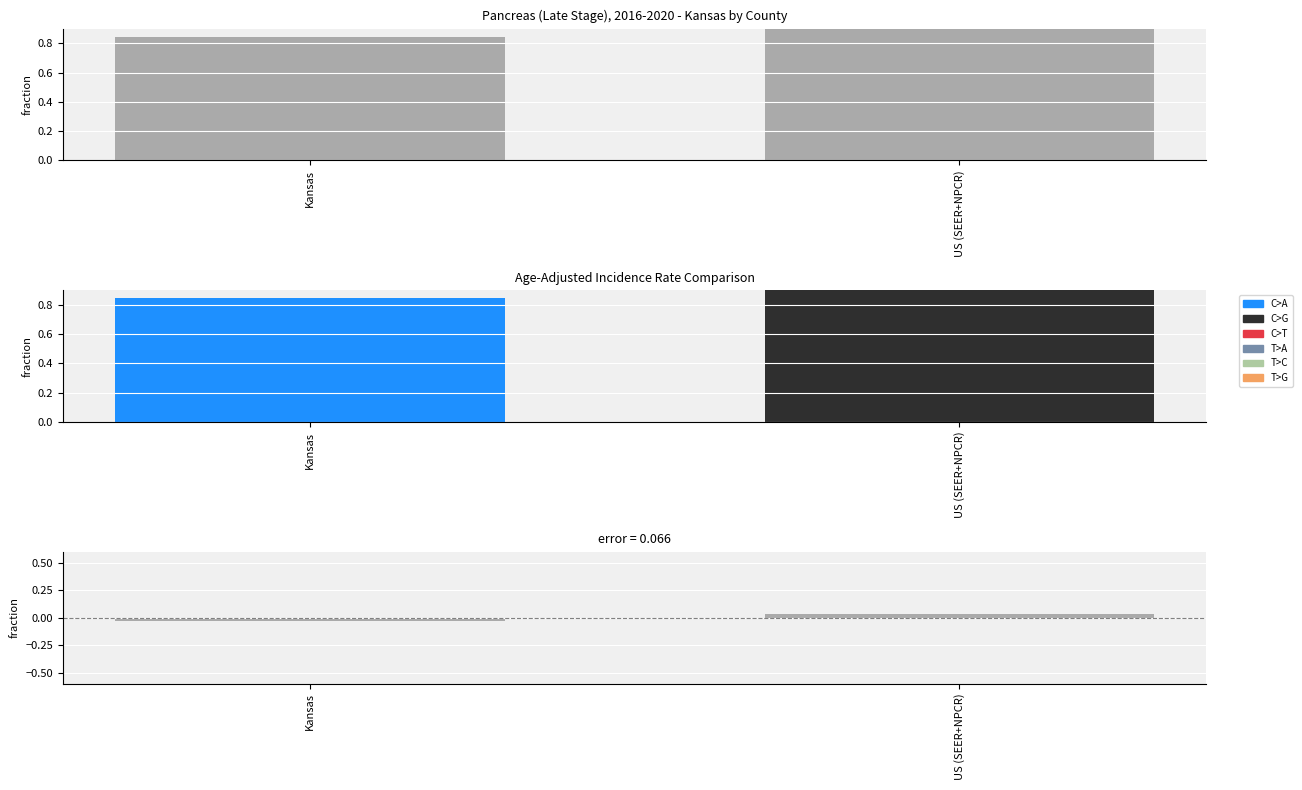

What is the sum of the Age-Adjusted Rate values at US (SEER+NPCR) and Kansas?

1.8